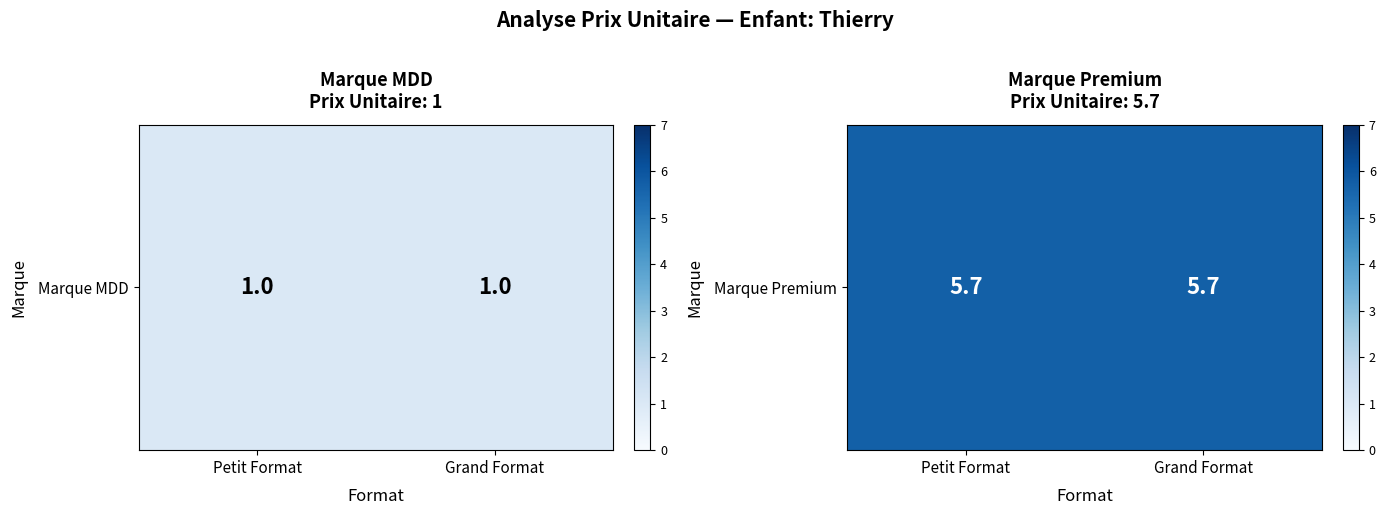

At Petit Format, list the series in order from largest to smallest.

Marque Premium, Marque MDD